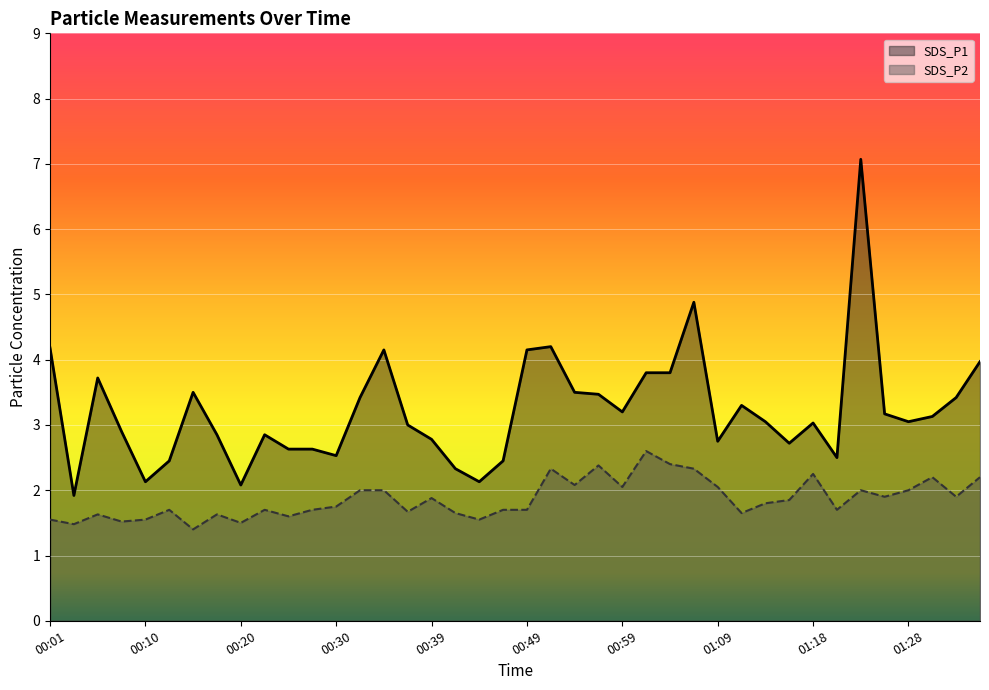

Reading left to right, extract all data points from this chart.

SDS_P1: 4.2	1.9	3.7	2.9	2.1	2.5	3.5	2.9	2.1	2.9	2.6	2.6	2.5	3.4	4.2	3.0	2.8	2.3	2.1	2.5	4.2	4.2	3.5	3.5	3.2	3.8	3.8	4.9	2.8	3.3	3.0	2.7	3.0	2.5	7.1	3.2	3.0	3.1	3.4	4.0
SDS_P2: 1.6	1.5	1.6	1.5	1.6	1.7	1.4	1.6	1.5	1.7	1.6	1.7	1.8	2.0	2.0	1.7	1.9	1.6	1.6	1.7	1.7	2.3	2.1	2.4	2.0	2.6	2.4	2.3	2.0	1.6	1.8	1.9	2.2	1.7	2.0	1.9	2.0	2.2	1.9	2.2